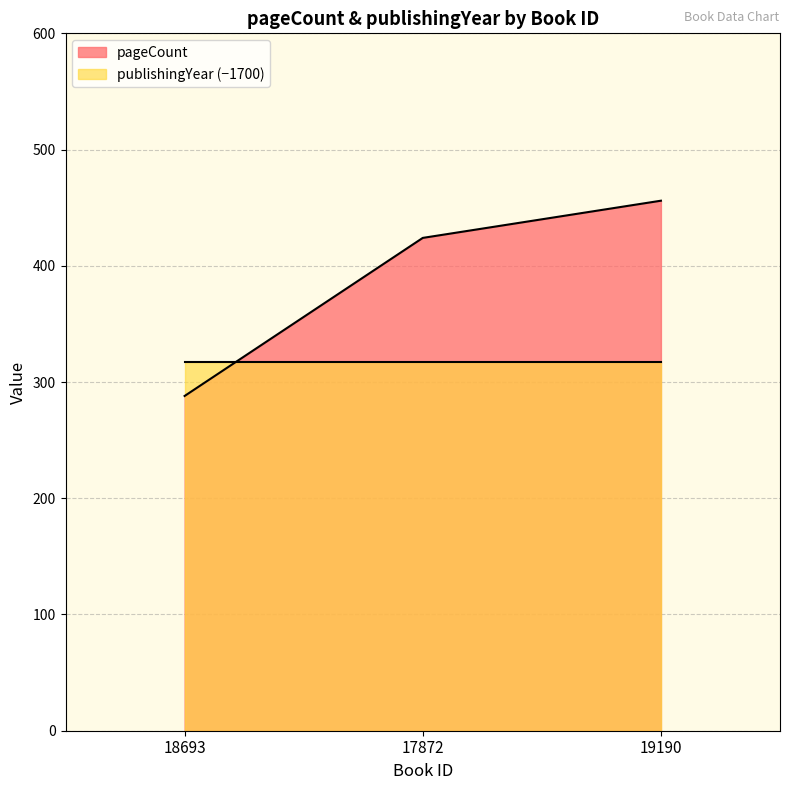

What is the ratio of the value at 19190 to the value at 18693?

1.6